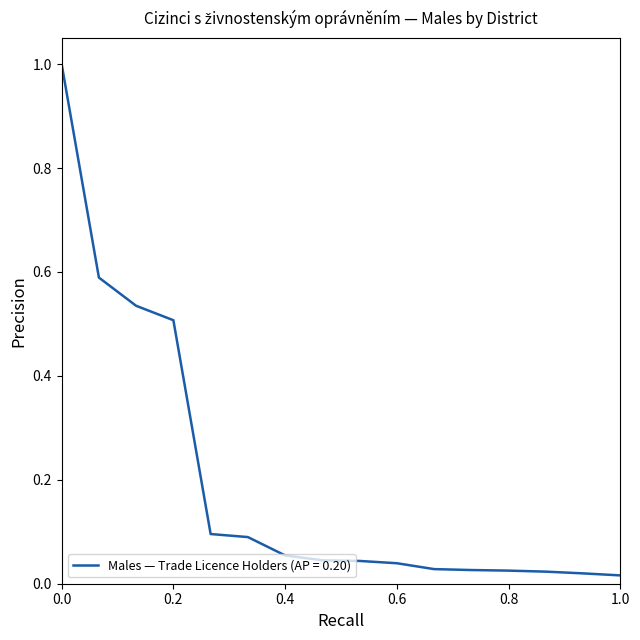

Does the chart display data point markers on the line(s)?

No